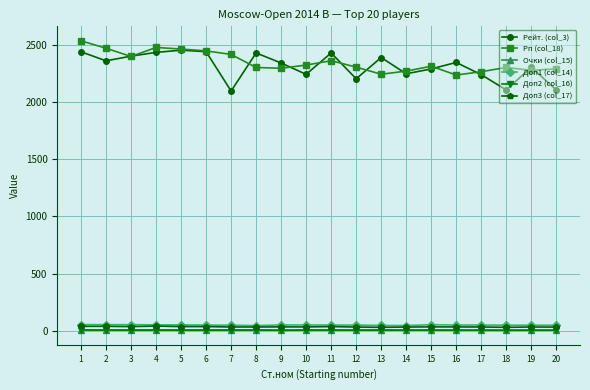

What is the sum of all Доп1 (col_14) values?

999.5